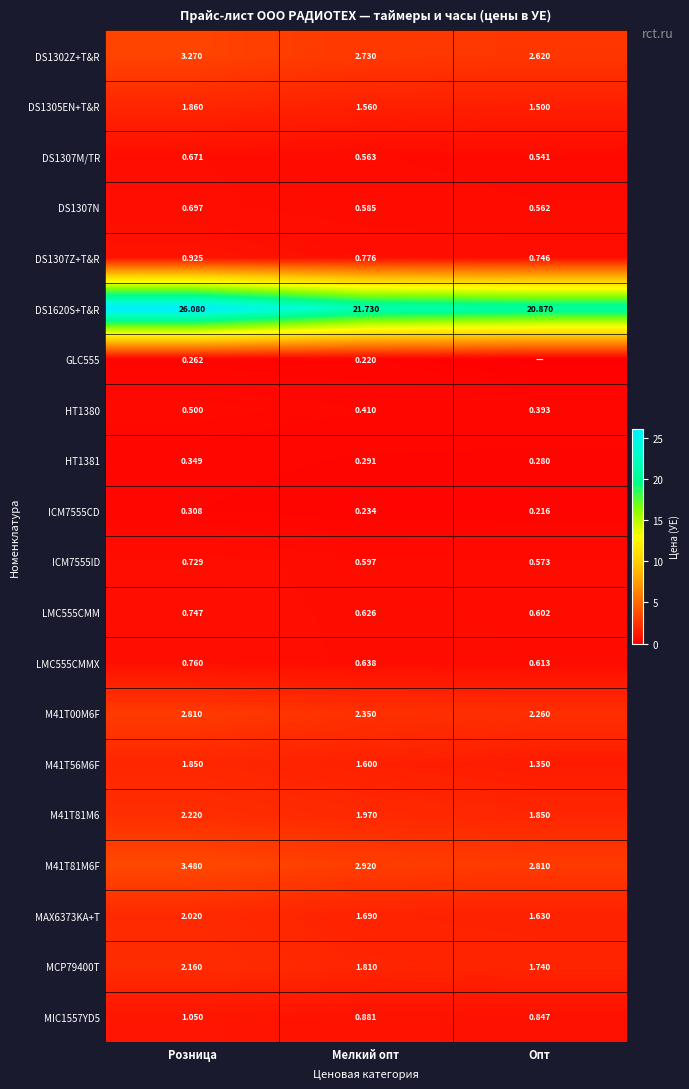

How many data points does each series have?

3